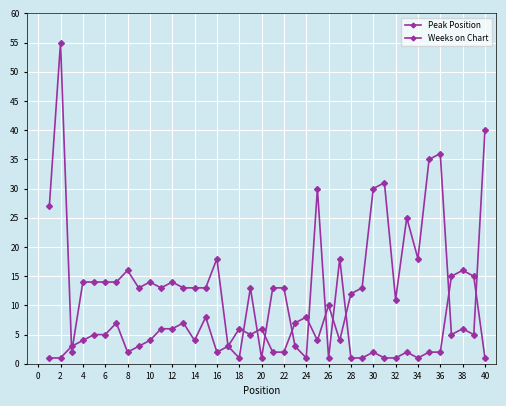

How many series are shown in this chart?

2